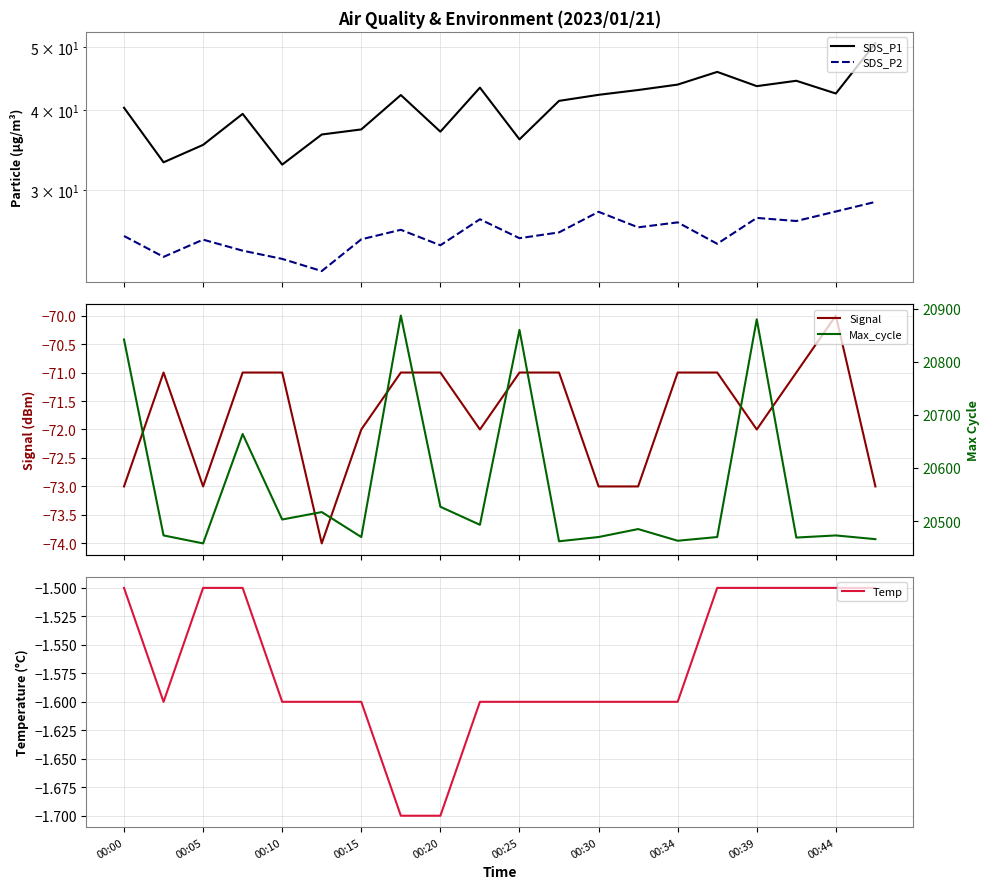

What is the value of the SDS_P2 point at the 12th from the left?

25.8